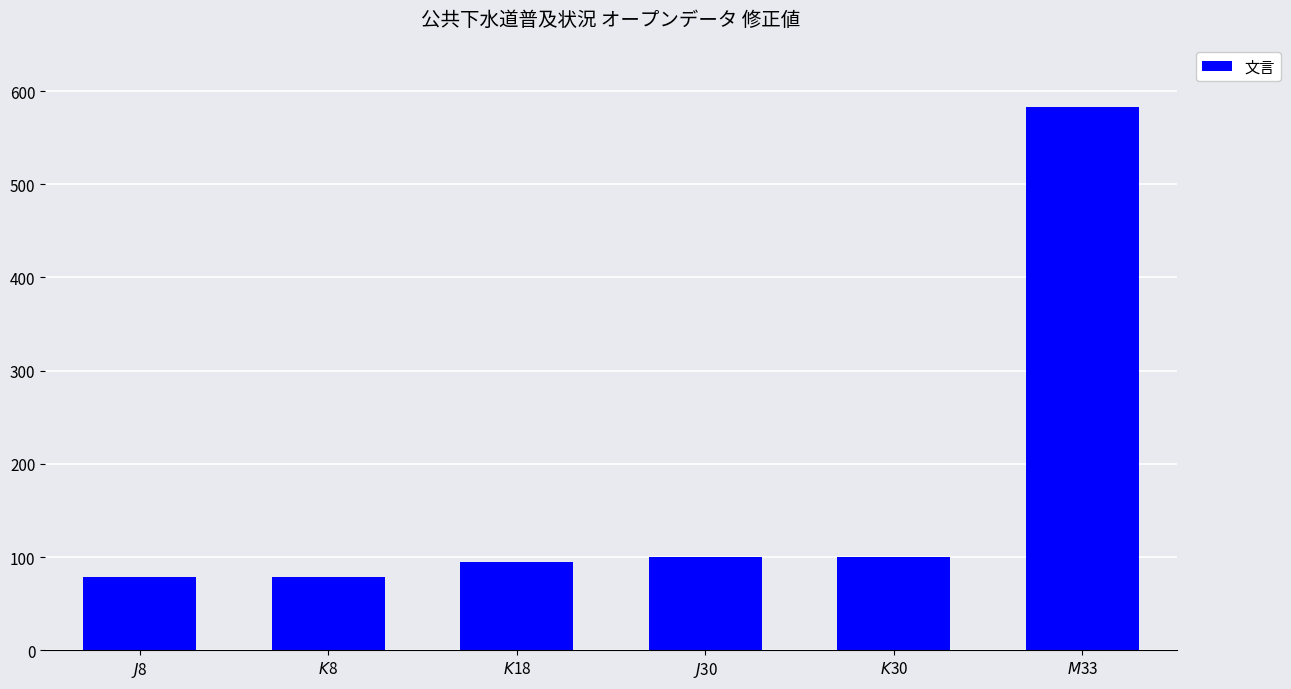

What is the minimum value shown in the chart?

78.3